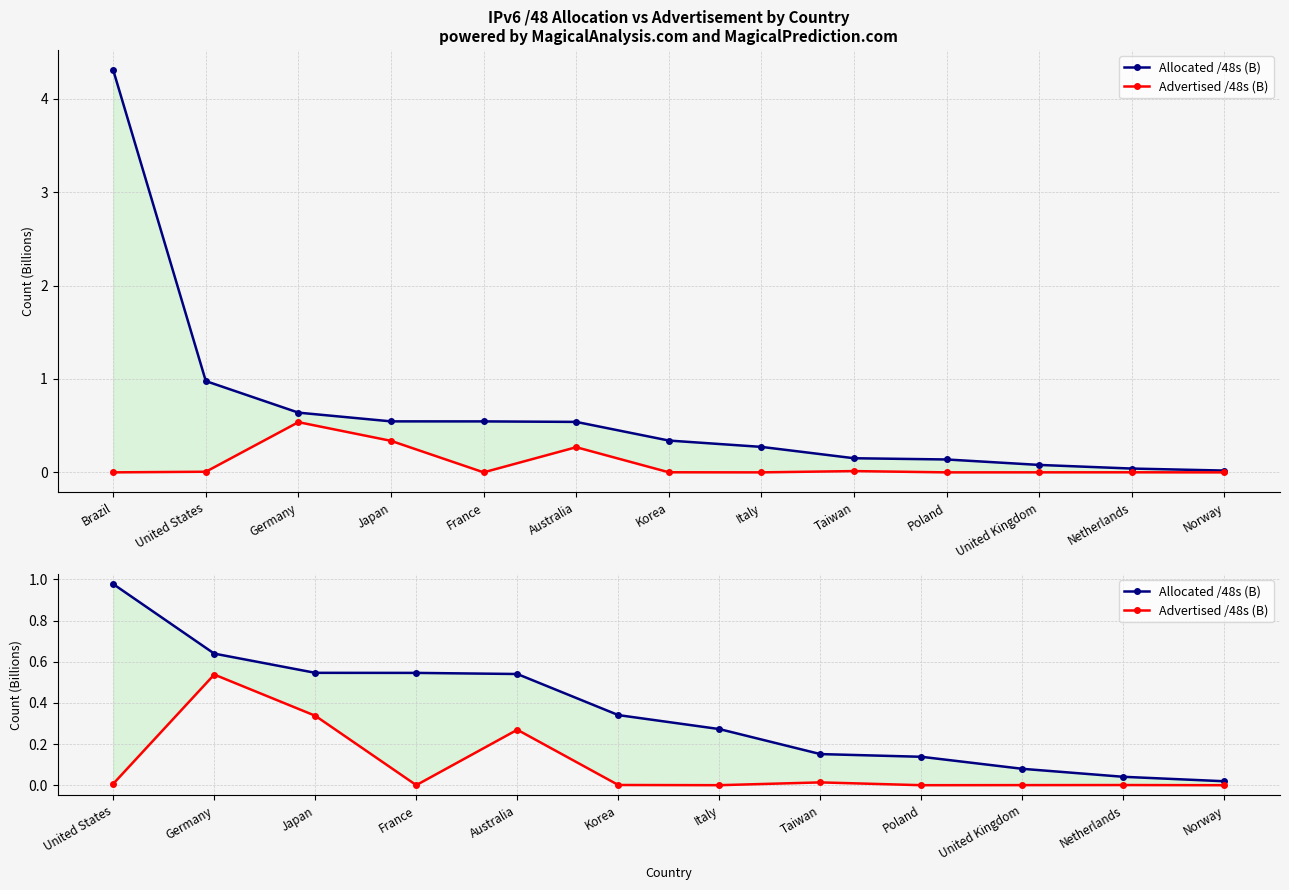

At Italy, list the series in order from smallest to largest.

Advertised /48s (B), Allocated /48s (B)